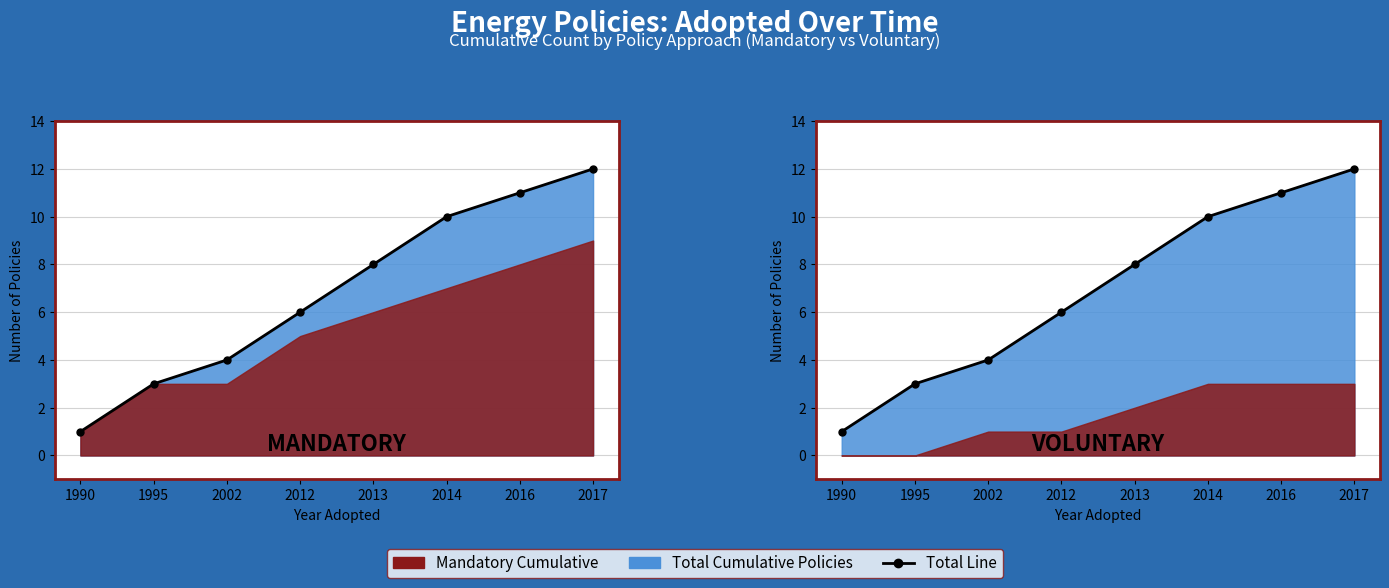

True or false: the data shows 0 at 1990.

False